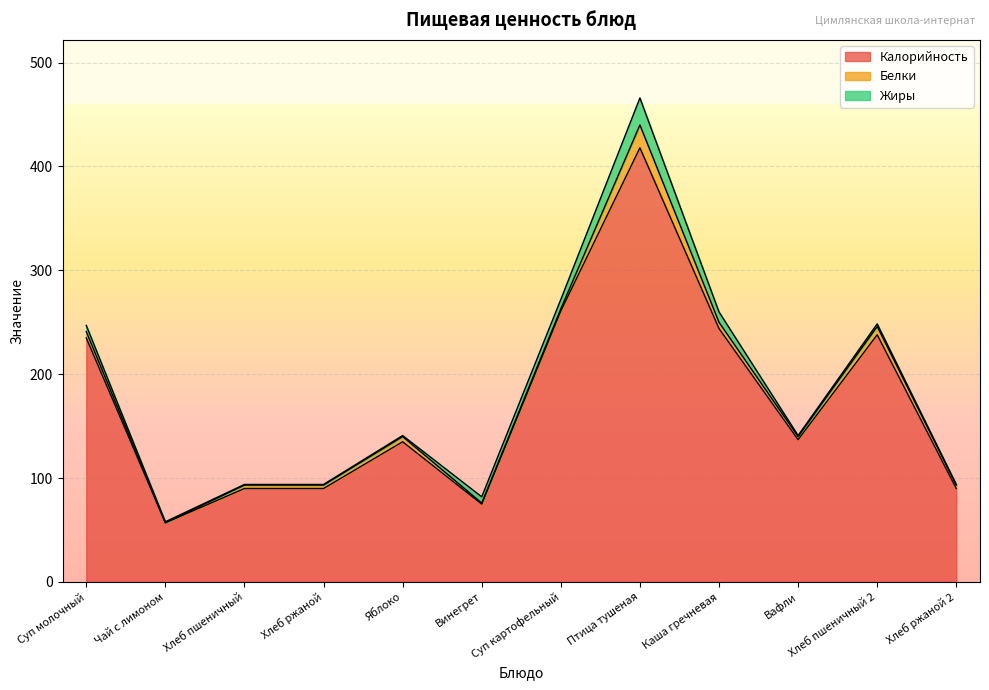

How many data points in Белки are less than 3?

3